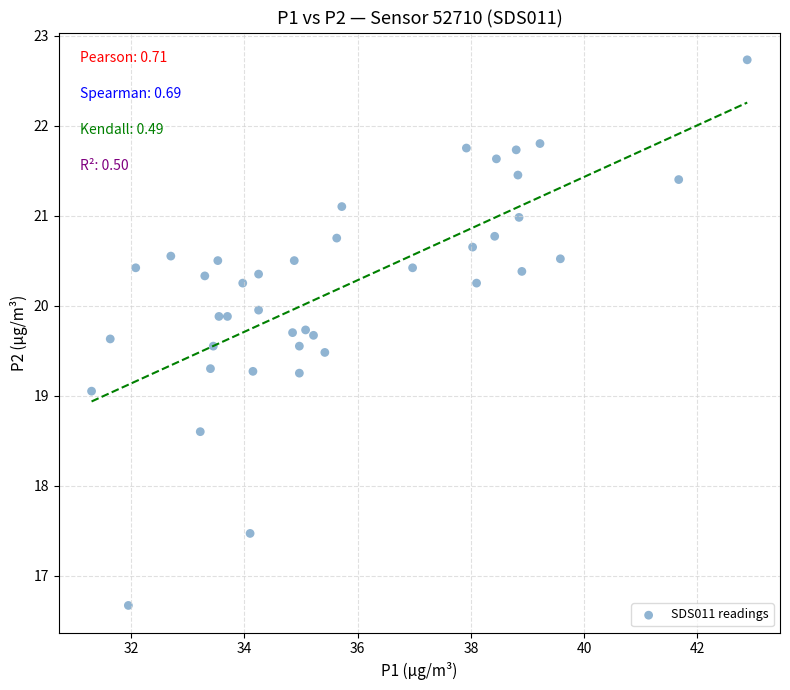

What is the range of Y values (max minus min)?

6.1